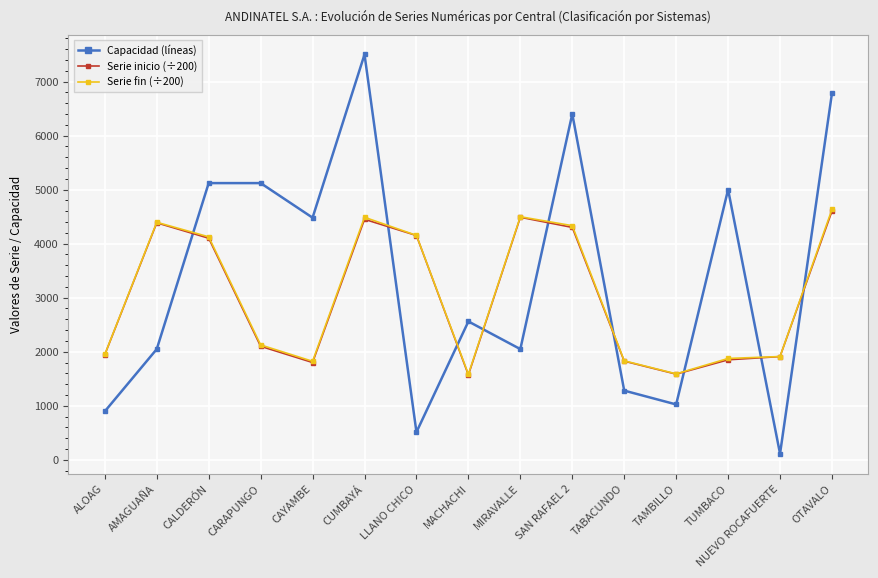

Is the value of Capacidad (líneas) at NUEVO ROCAFUERTE greater than the value of Serie inicio (÷200) at AMAGUAÑA?

No